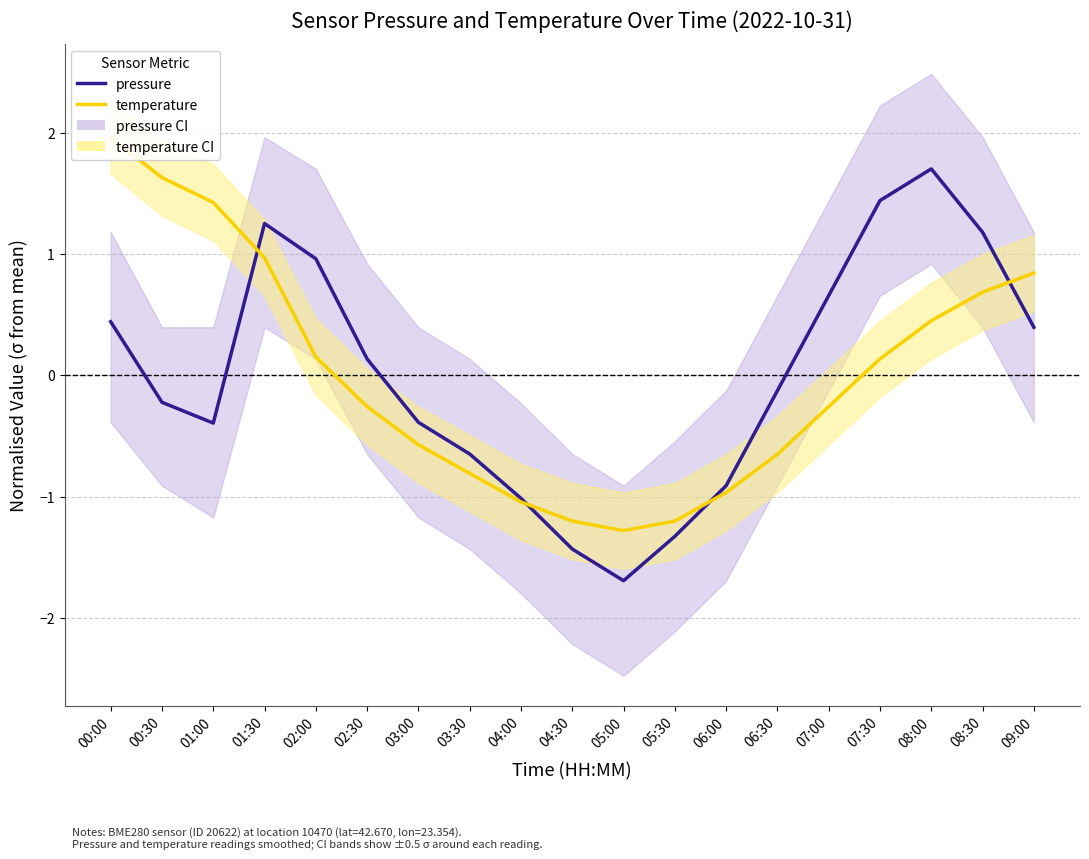

Which has a higher value, 02:30 or 01:00?

02:30